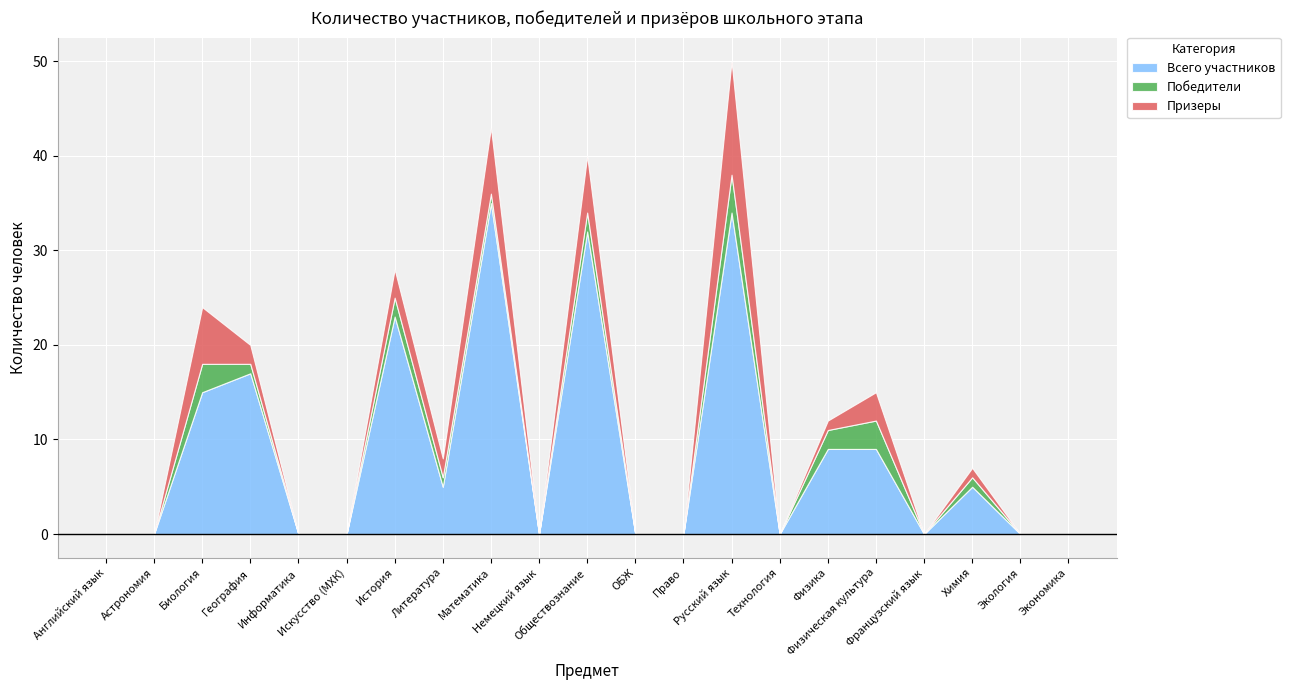

Is it true that Победители equals 1 at Химия?

True